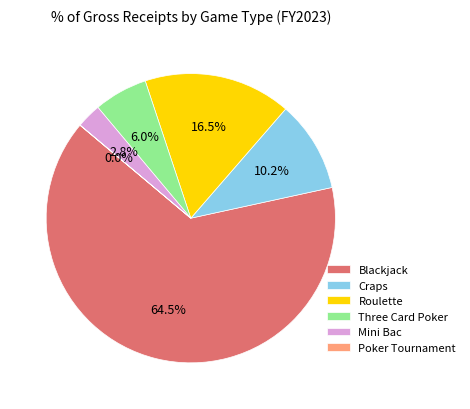

Which slice is the largest?

Blackjack